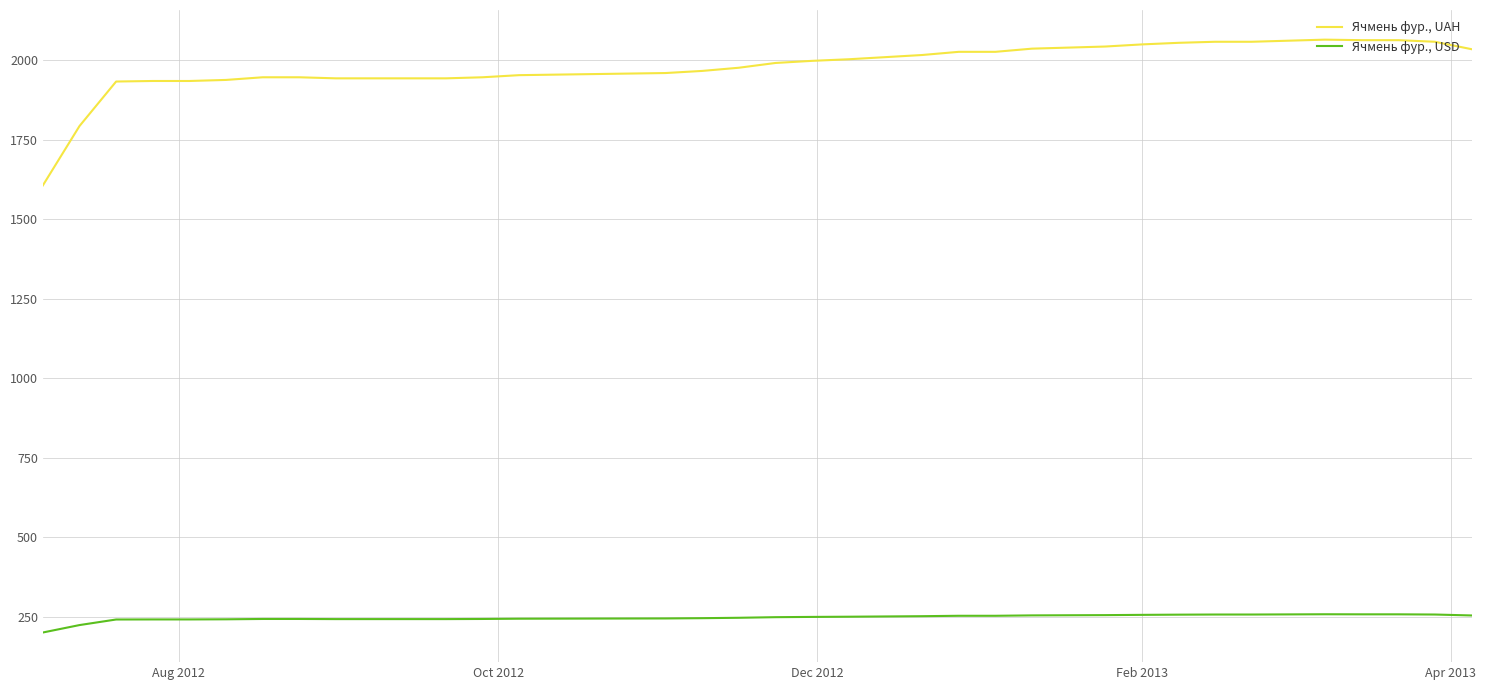

Does the chart display data point markers on the line(s)?

No